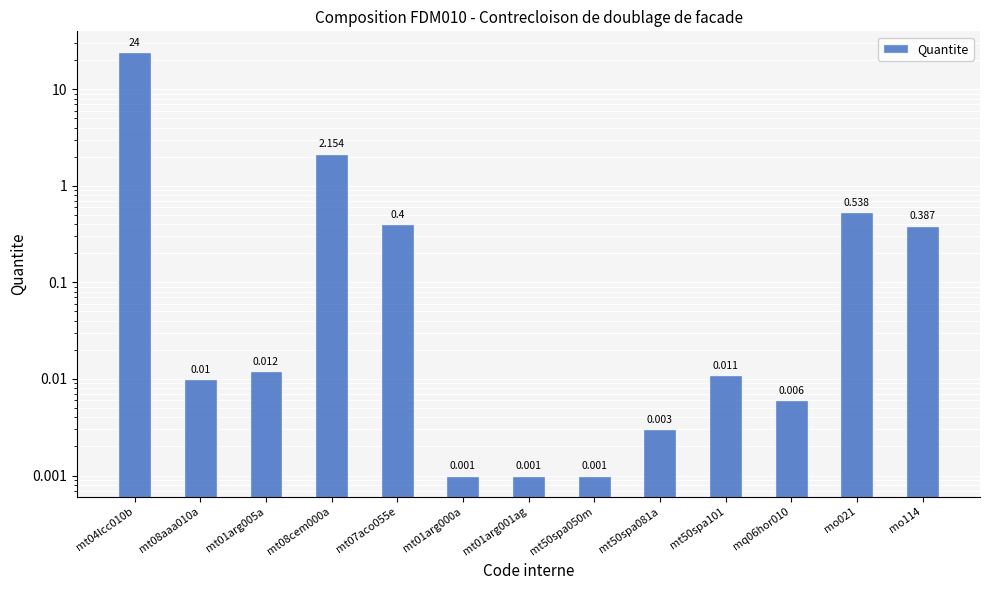

Which has a higher value, mt07aco055e or mt04lcc010b?

mt04lcc010b